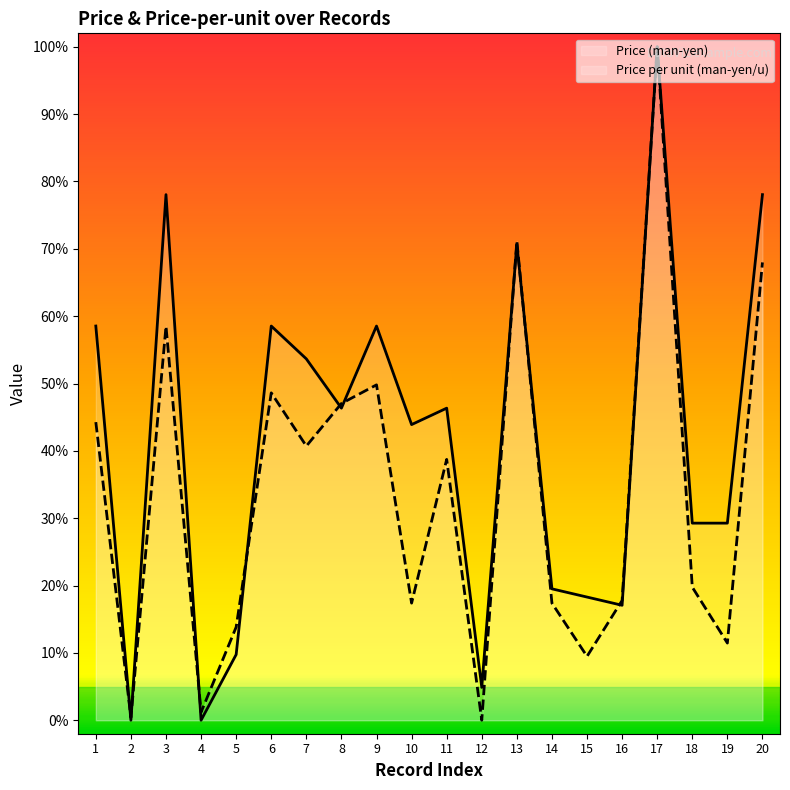

Reading left to right, extract all data points from this chart.

Price (man-yen): 1=58.5	2=0.0	3=78.0	4=0.0	5=9.8	6=58.5	7=53.7	8=46.3	9=58.5	10=43.9	11=46.3	12=4.9	13=70.7	14=19.5	15=18.3	16=17.1	17=100.0	18=29.3	19=29.3	20=78.0
Price per unit (man-yen/u): 1=44.3	2=0.4	3=58.5	4=1.2	5=13.8	6=48.6	7=40.7	8=47.0	9=49.8	10=17.4	11=38.7	12=0.0	13=71.1	14=17.4	15=9.5	16=17.8	17=100.0	18=19.8	19=11.5	20=68.0